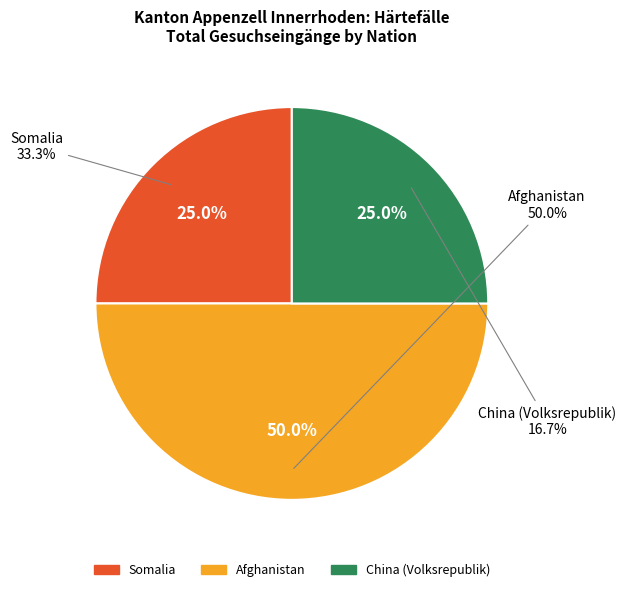

What percentage is the Somalia slice, to the nearest percent?

25%